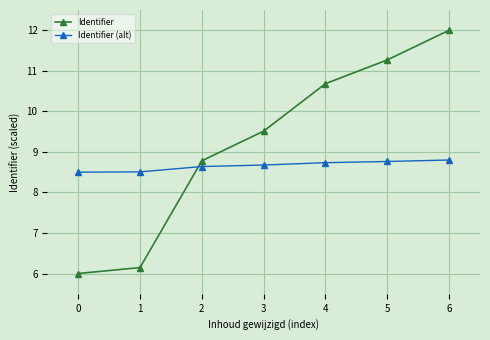

List the labels in order of Identifier value, largest first.

6, 5, 4, 3, 2, 1, 0